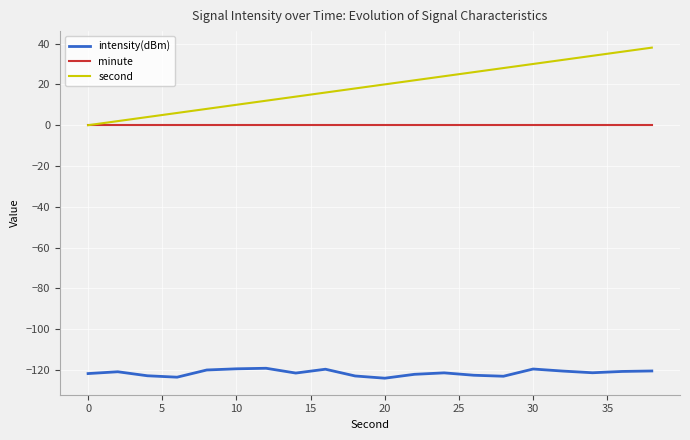

True or false: intensity(dBm) and second cross at least once.

False